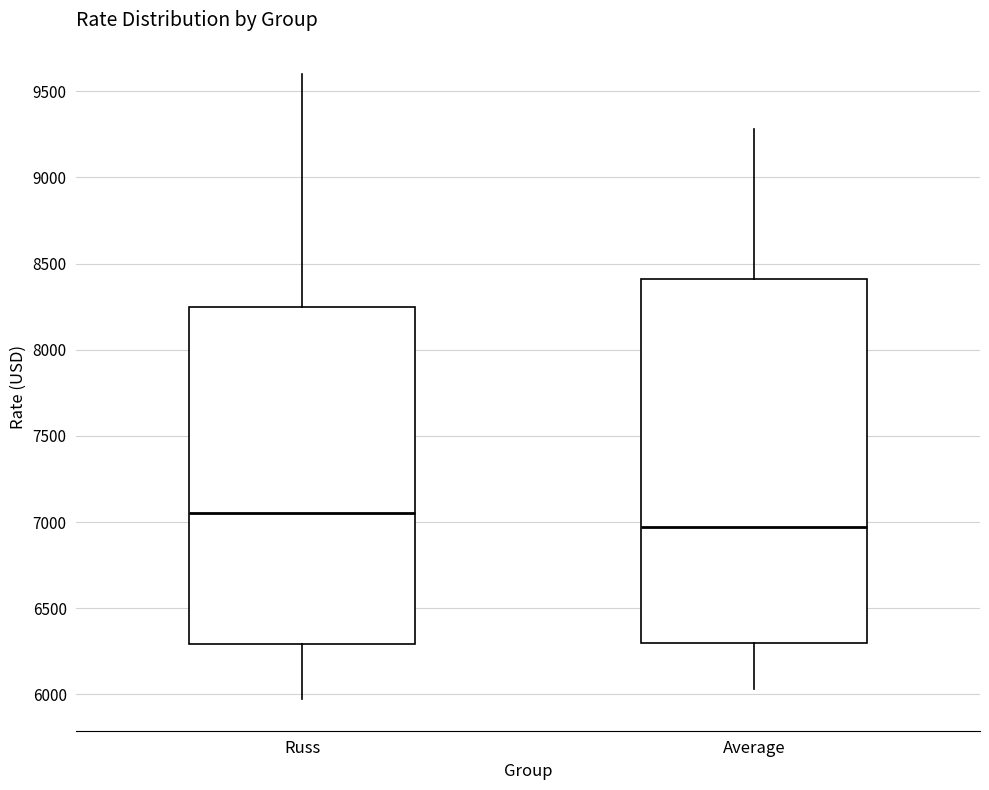

Where is the upper edge of the box for Average on the y-axis? The values are not printed on the chart, so give them approximately, as read against the axis.

8400